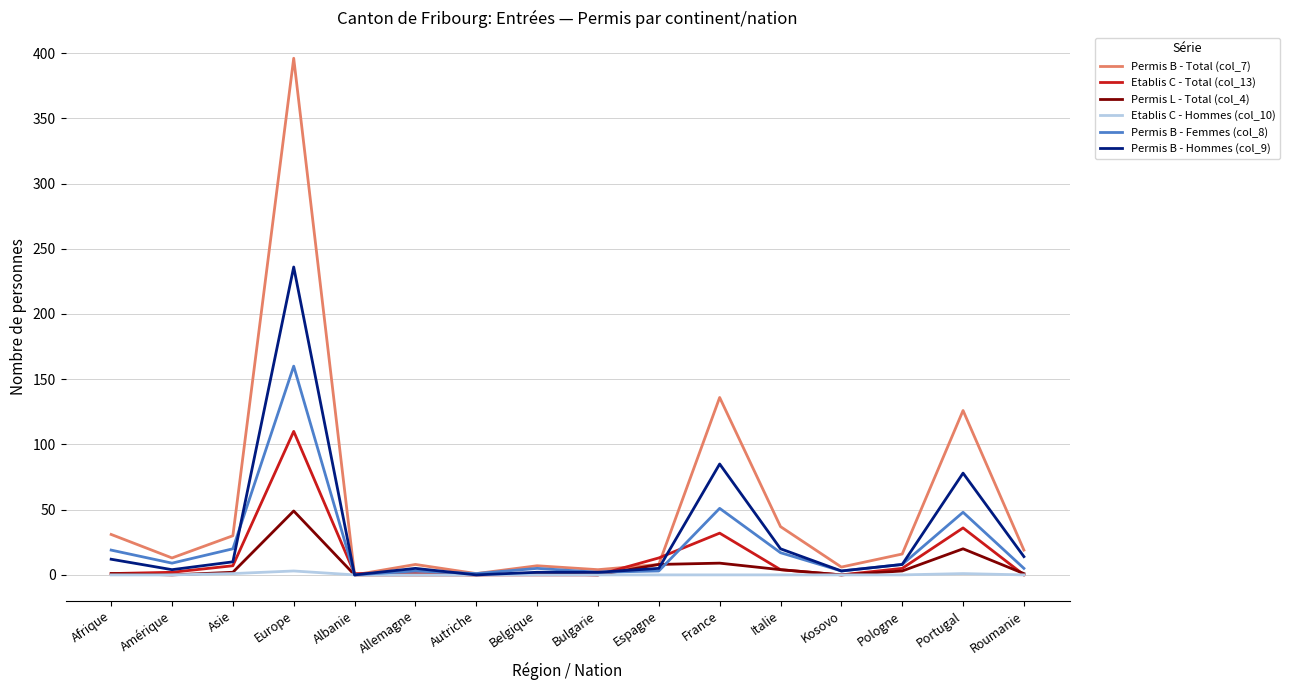

True or false: Permis L - Total (col_4) has more than 2 interior local peaks.

True